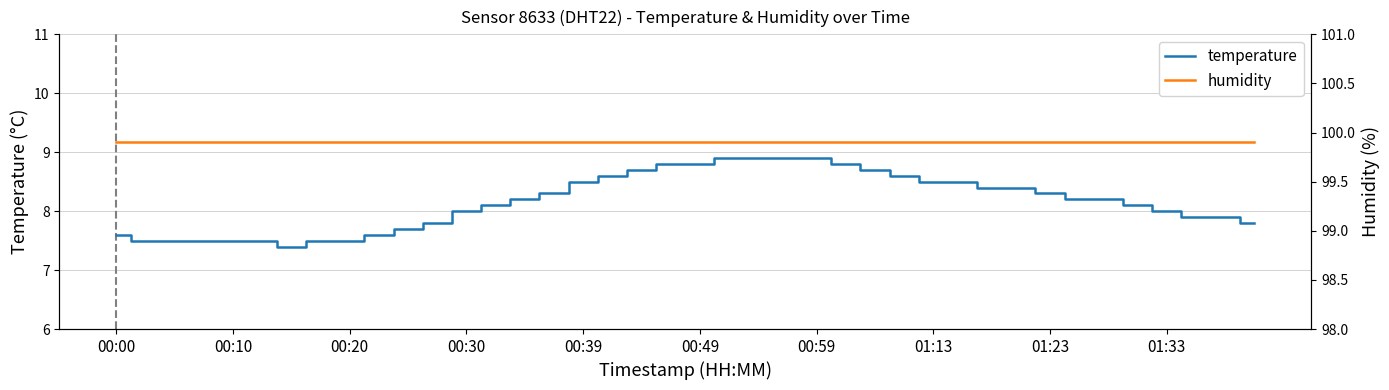

How many interior local valleys does the temperature series have?

1